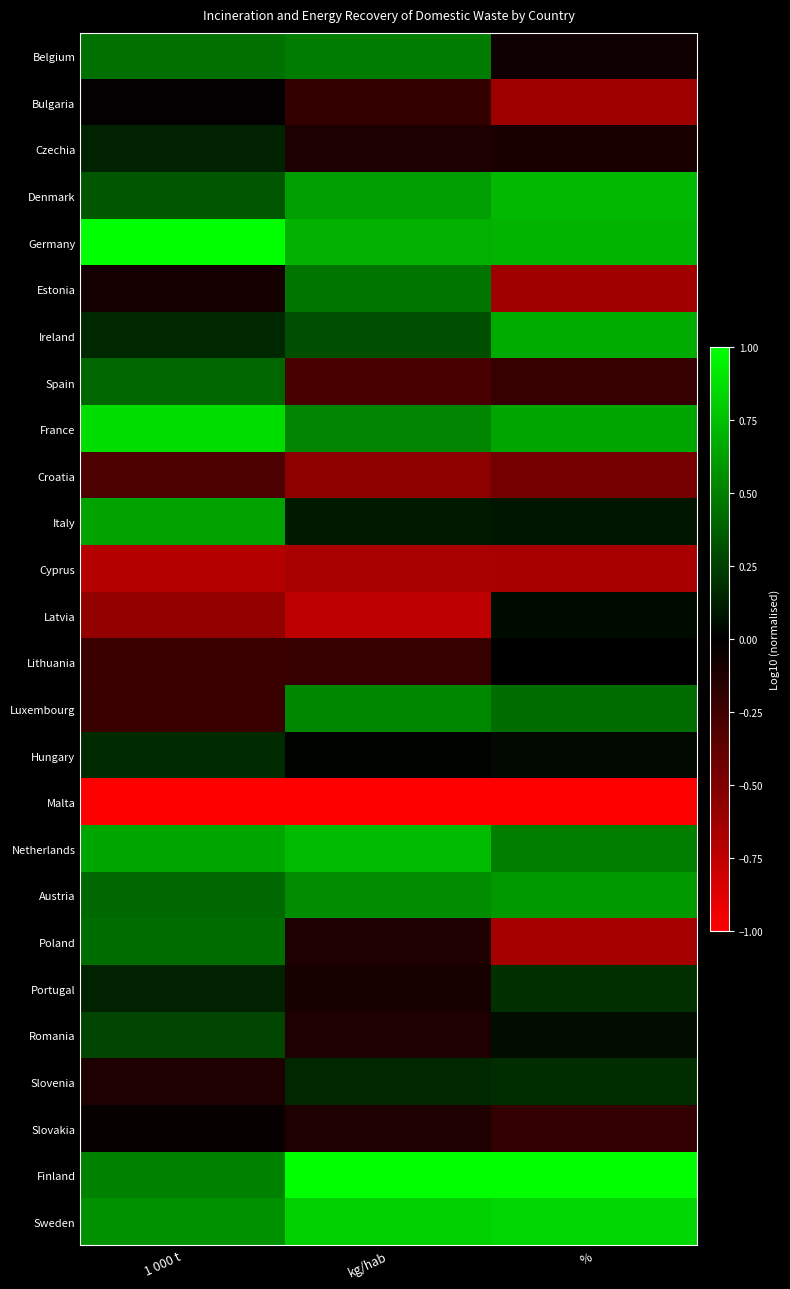

At how many categories does at least one series exceed 0?

3